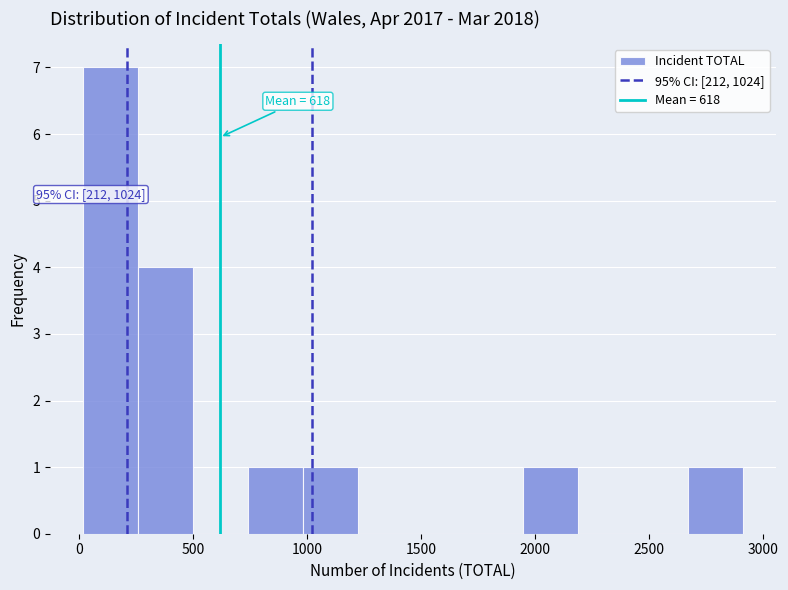

Which range on the x-axis has the tallest bar?

0 to 250